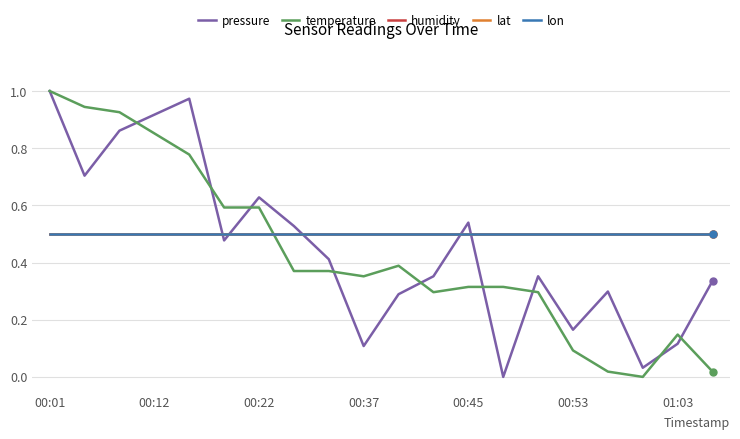

Does the chart have visible grid lines?

Yes